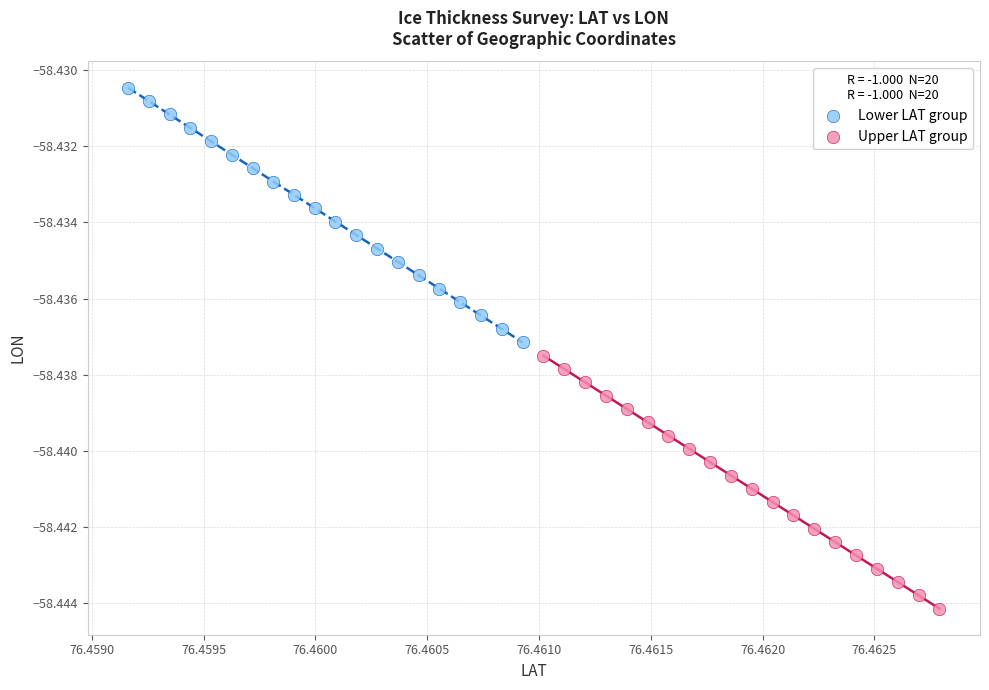

Which series contains the highest Y value?

Lower LAT group